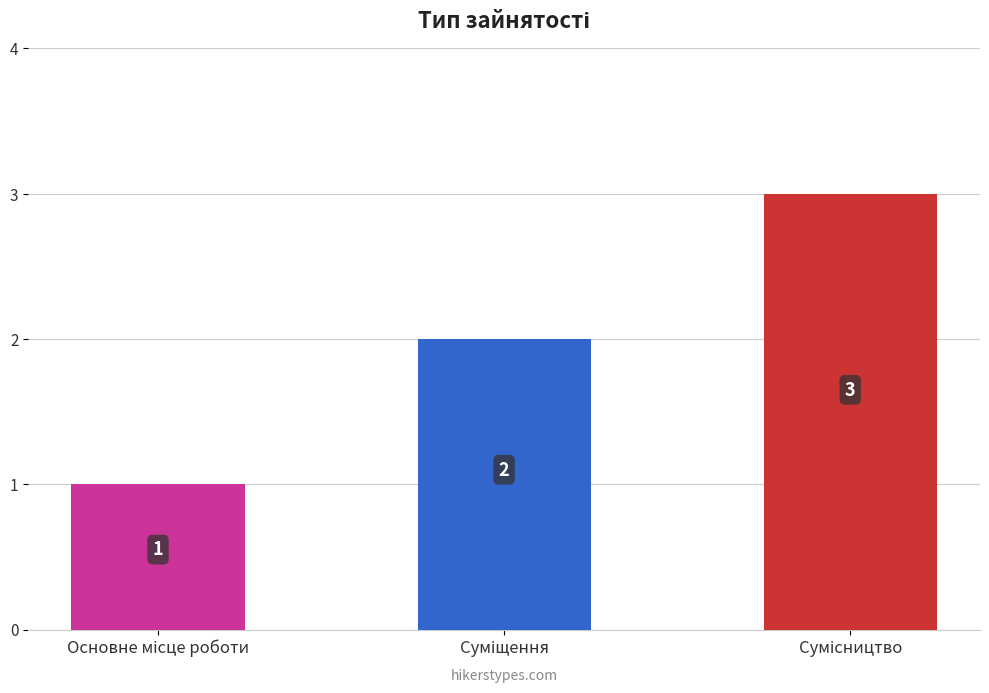

What is the maximum value shown in the chart?

3